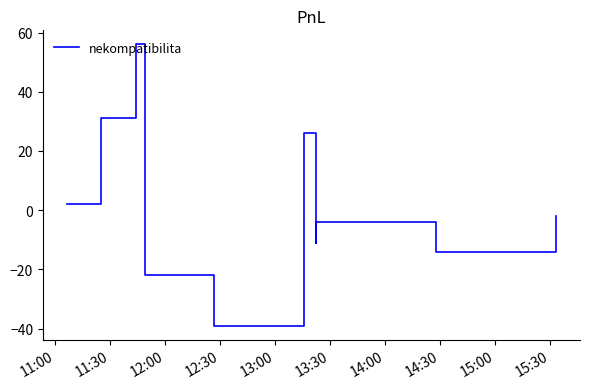

What is the difference between the maximum and minimum values?

95